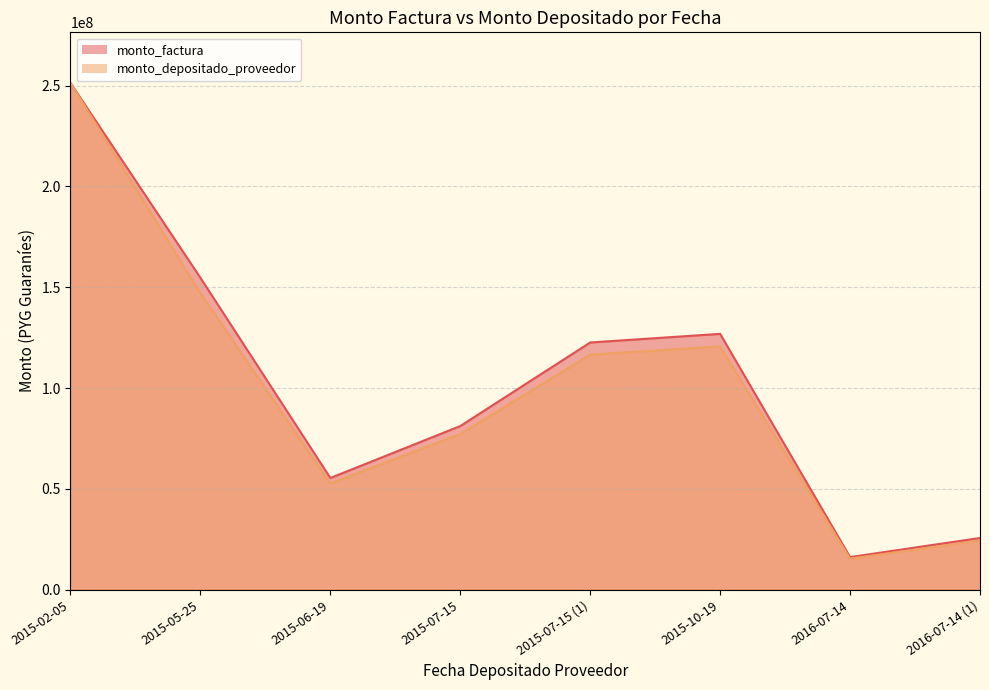

Reading left to right, what are all the values shown in this chart?

monto_factura line: 251365653	154687815	55342280	81135831	122593185	126874456	16097764	25586407
monto_depositado_proveedor line: 251365653	147105299	52629502	77158700	116583889	120654302	15308680	24332208